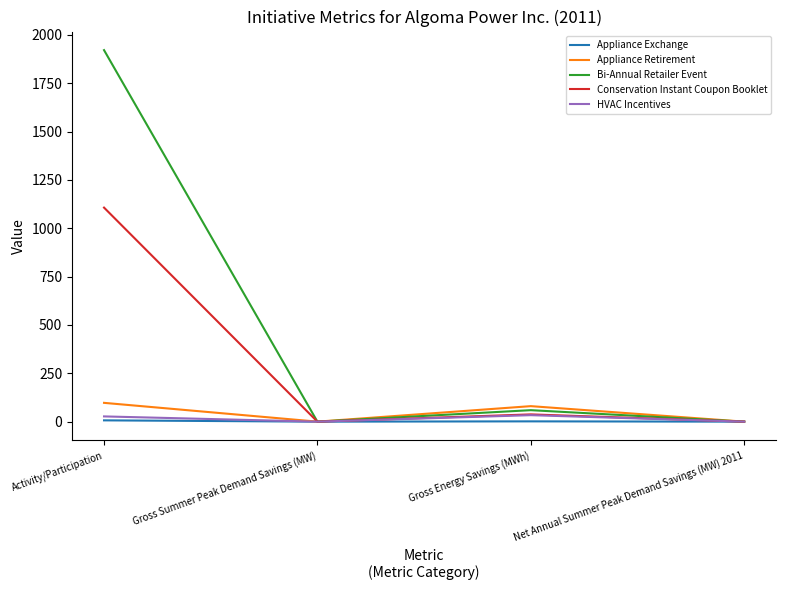

What is the greatest value displayed?

1921.0